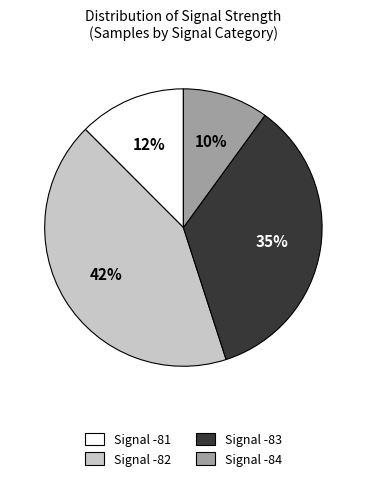

Is there a majority slice in this chart?

No